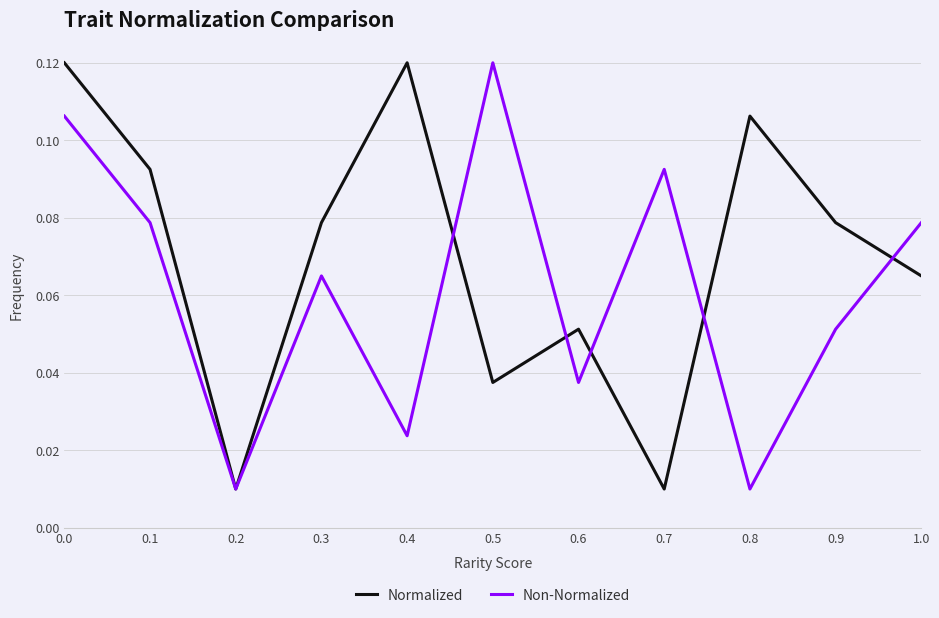

Which category has the highest value in the Non-Normalized series?

0.5